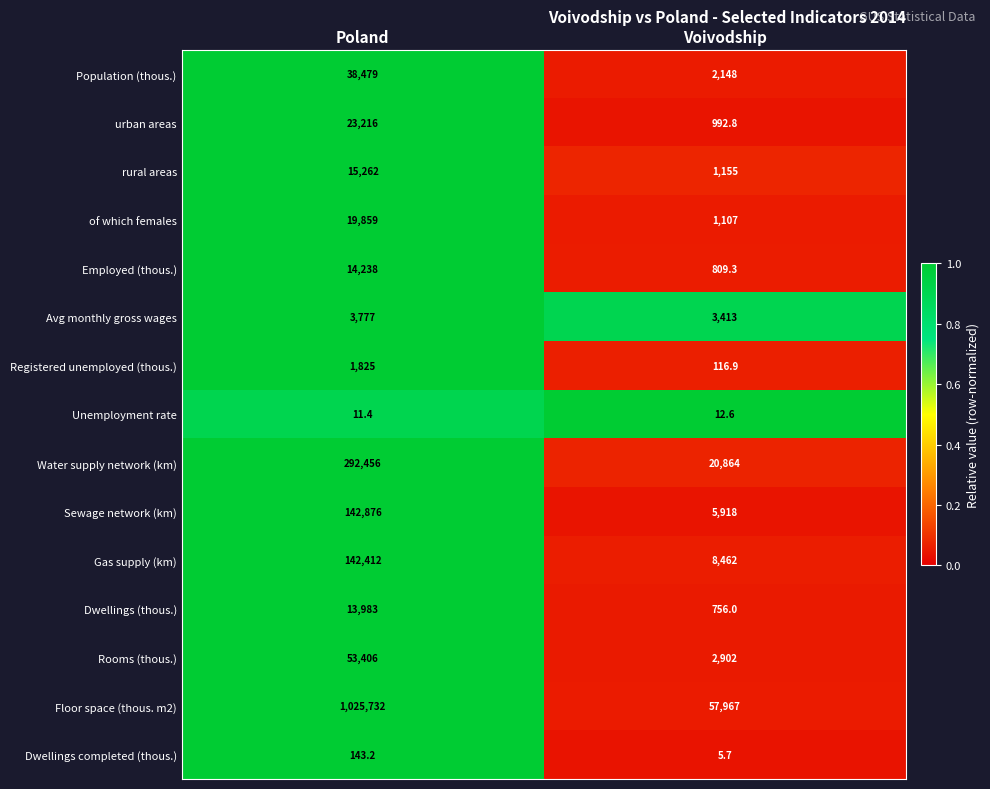

What is the sum of the Floor space (thous. m2) values at Voivodship and Poland?

1083699.0